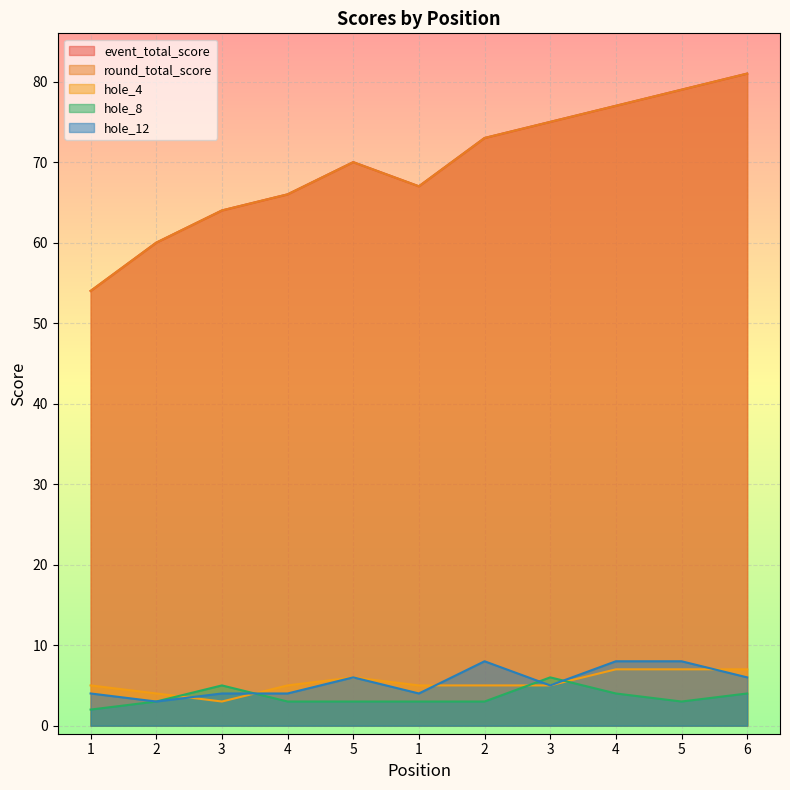

True or false: hole_8 has more than 1 interior local peaks.

True